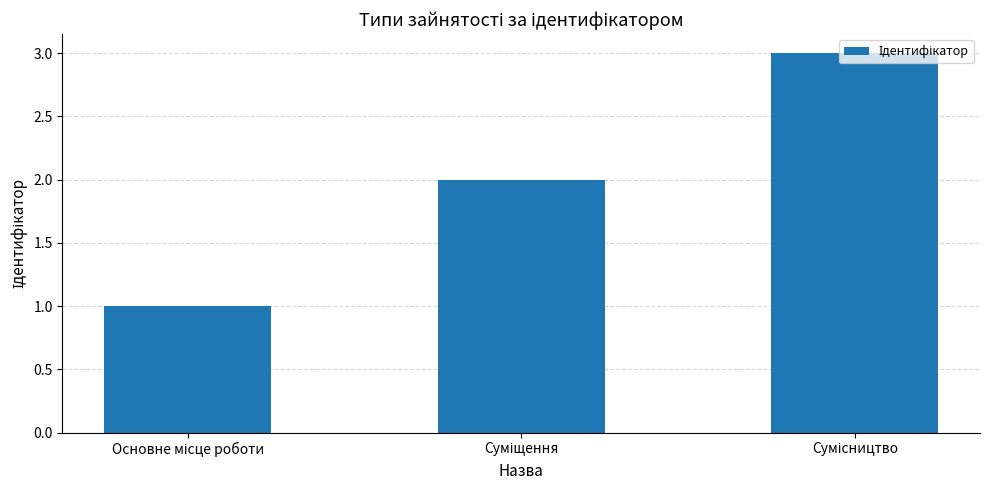

What is the greatest value displayed?

3